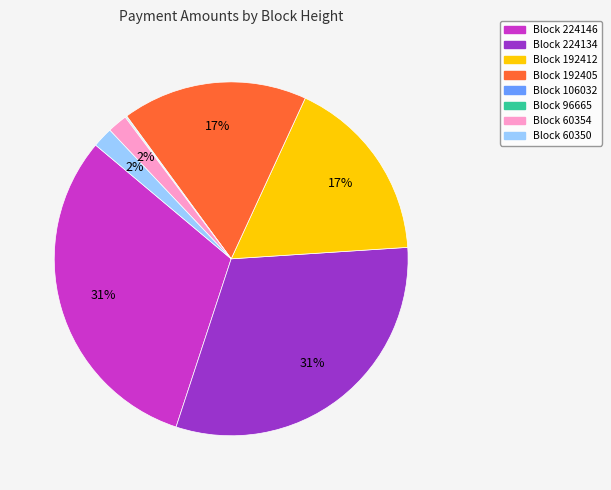

Is there any slice that represents more than half of the pie?

No